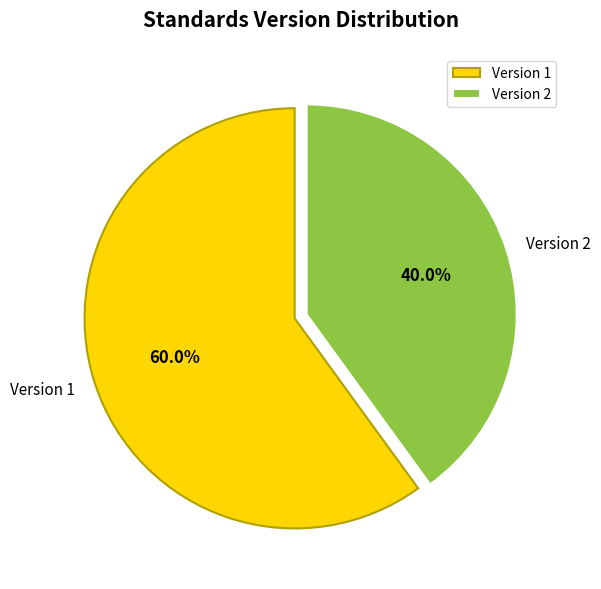

How many segments does this pie chart have?

2